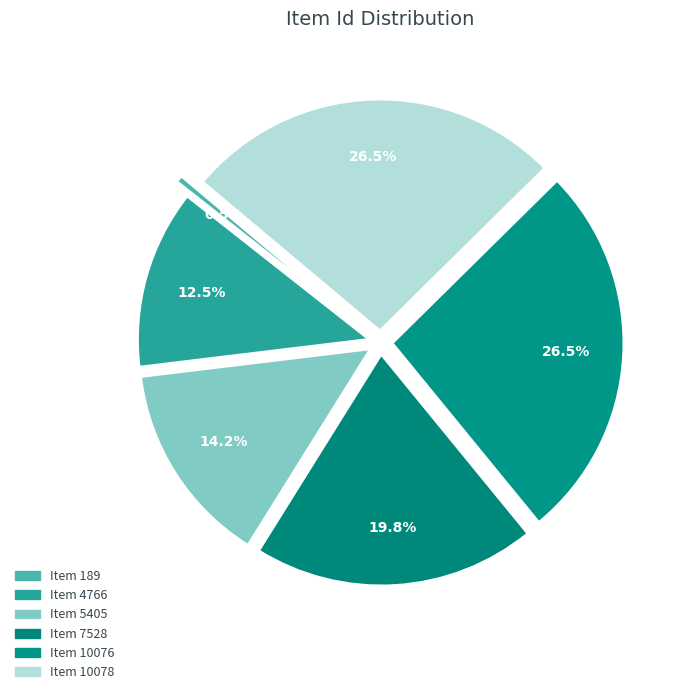

What percentage is the Item 5405 slice, to the nearest percent?

14%